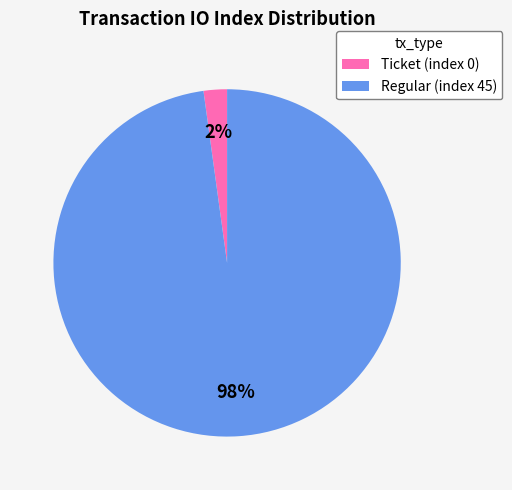

Is there any slice that represents more than half of the pie?

Yes